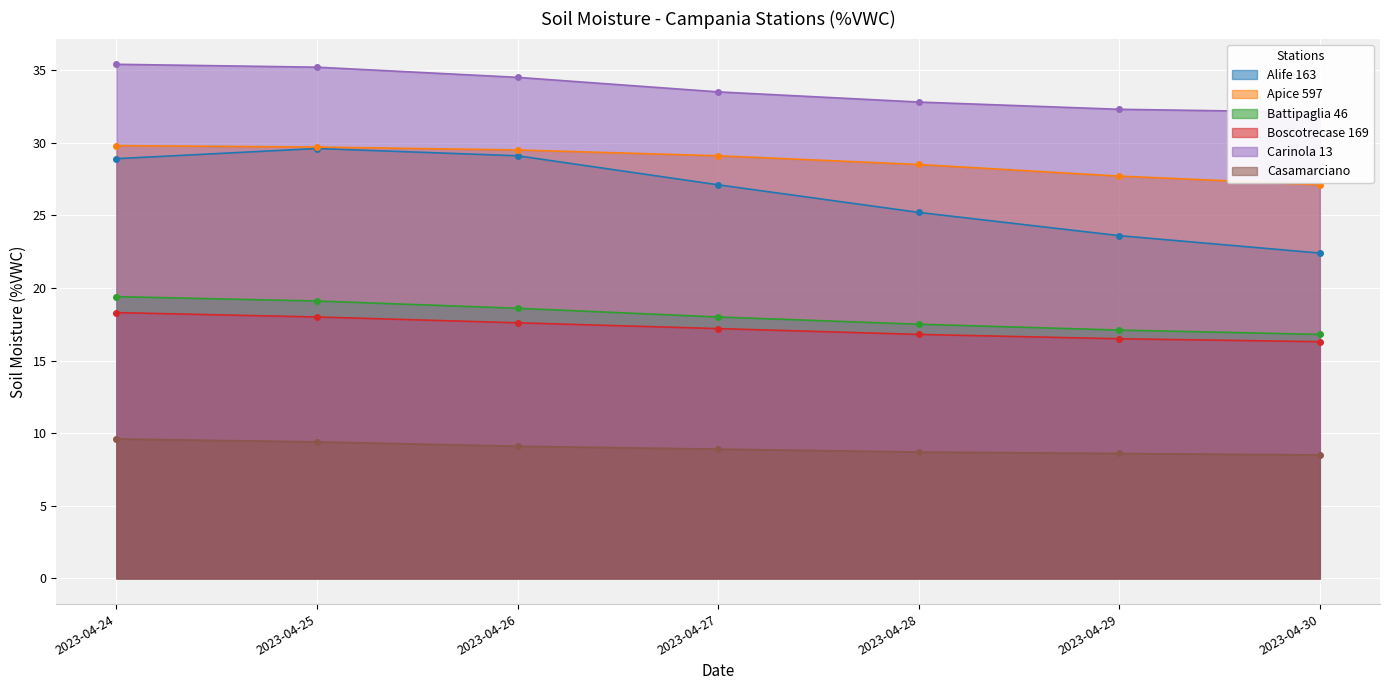

Which series has the largest range (max minus min)?

Alife 163